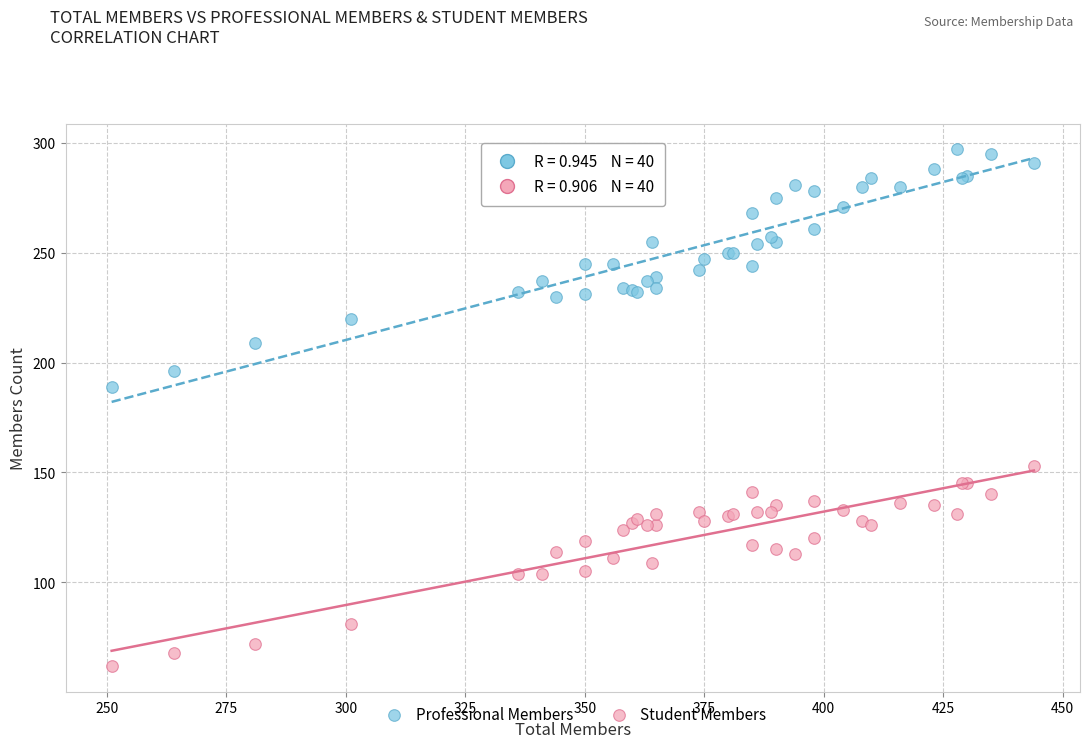

Across all series, what Y value is closest to 179?

189